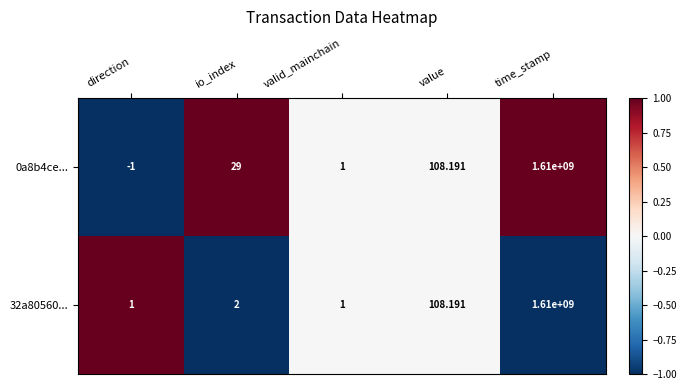

Which label corresponds to the smallest value in the chart?

direction